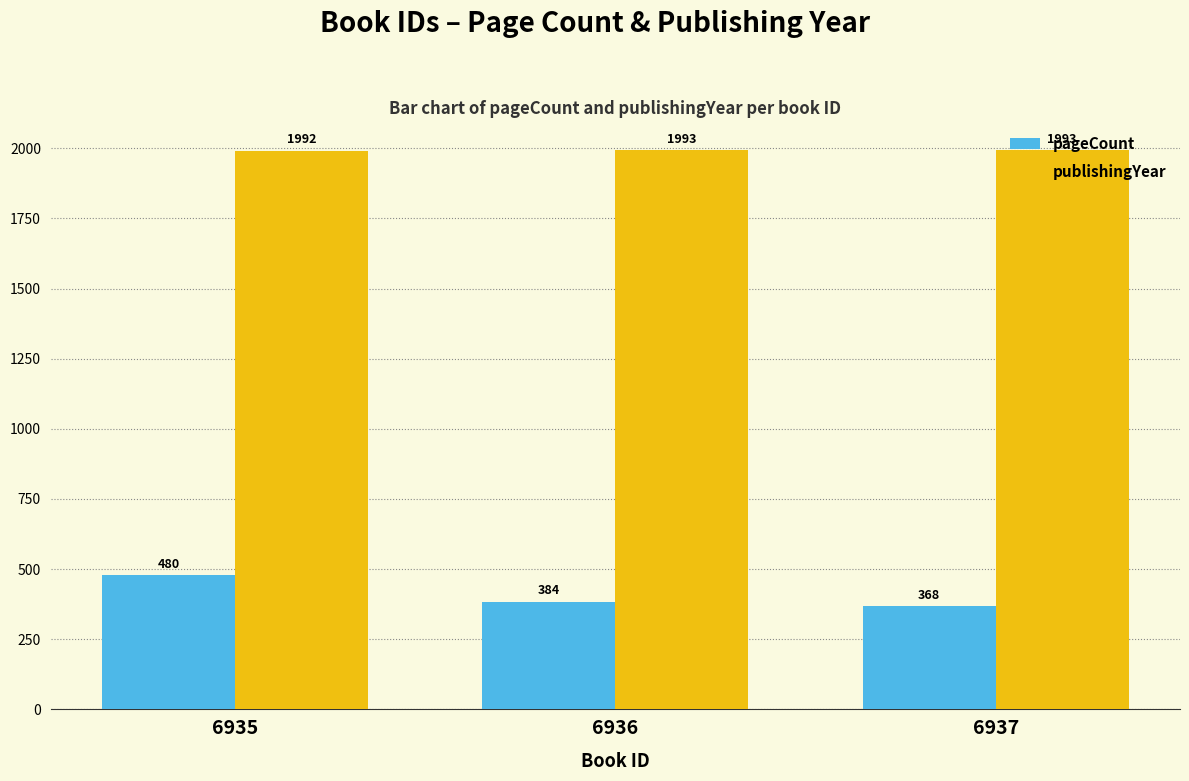

Reading left to right, list all the values displayed in this chart.

pageCount: 6935=480	6936=384	6937=368
publishingYear: 6935=1992	6936=1993	6937=1993